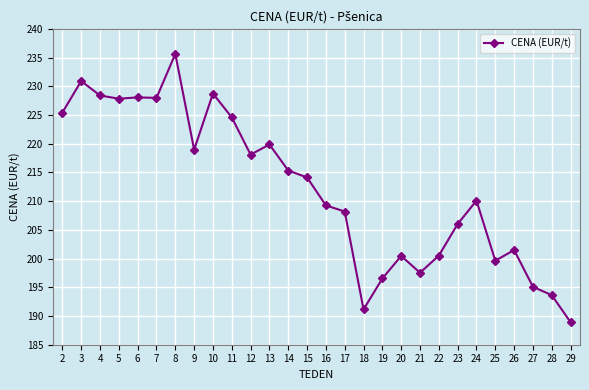

The chart shows a value of 59.9 at 25. True or false?

False